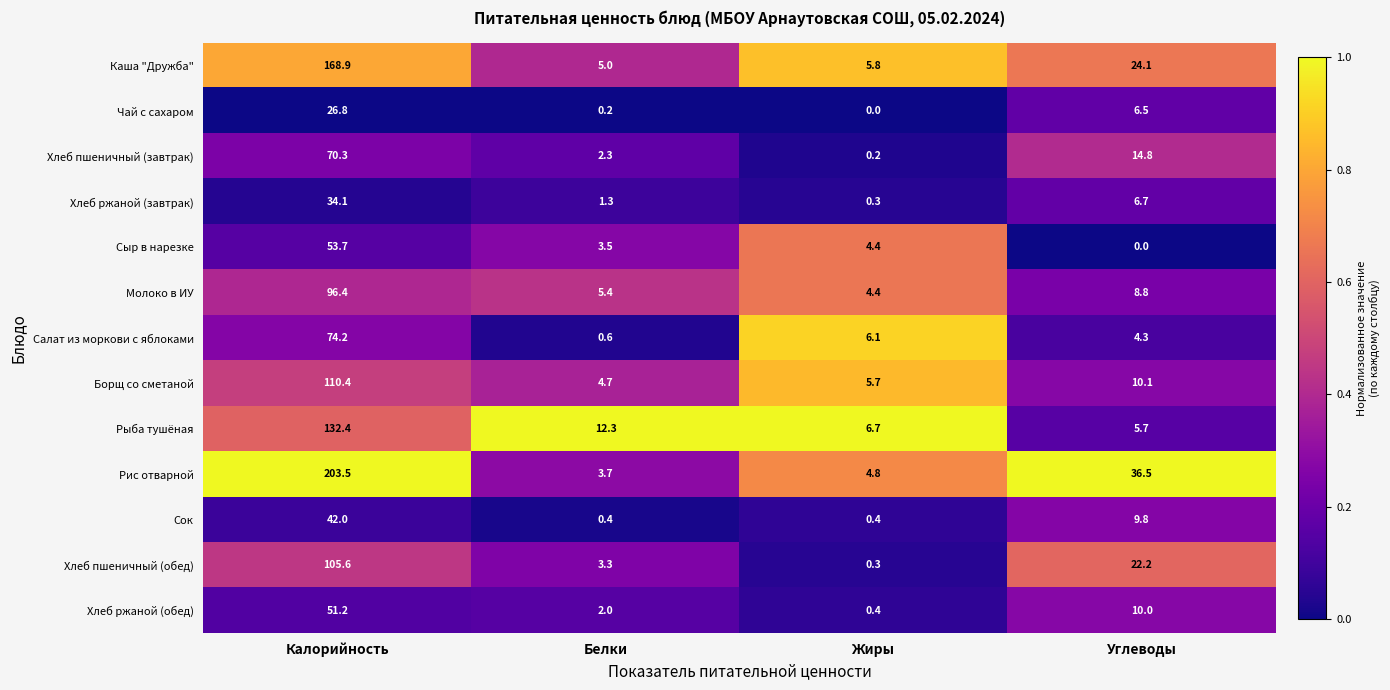

At which category is the sum across all series the highest?

Калорийность